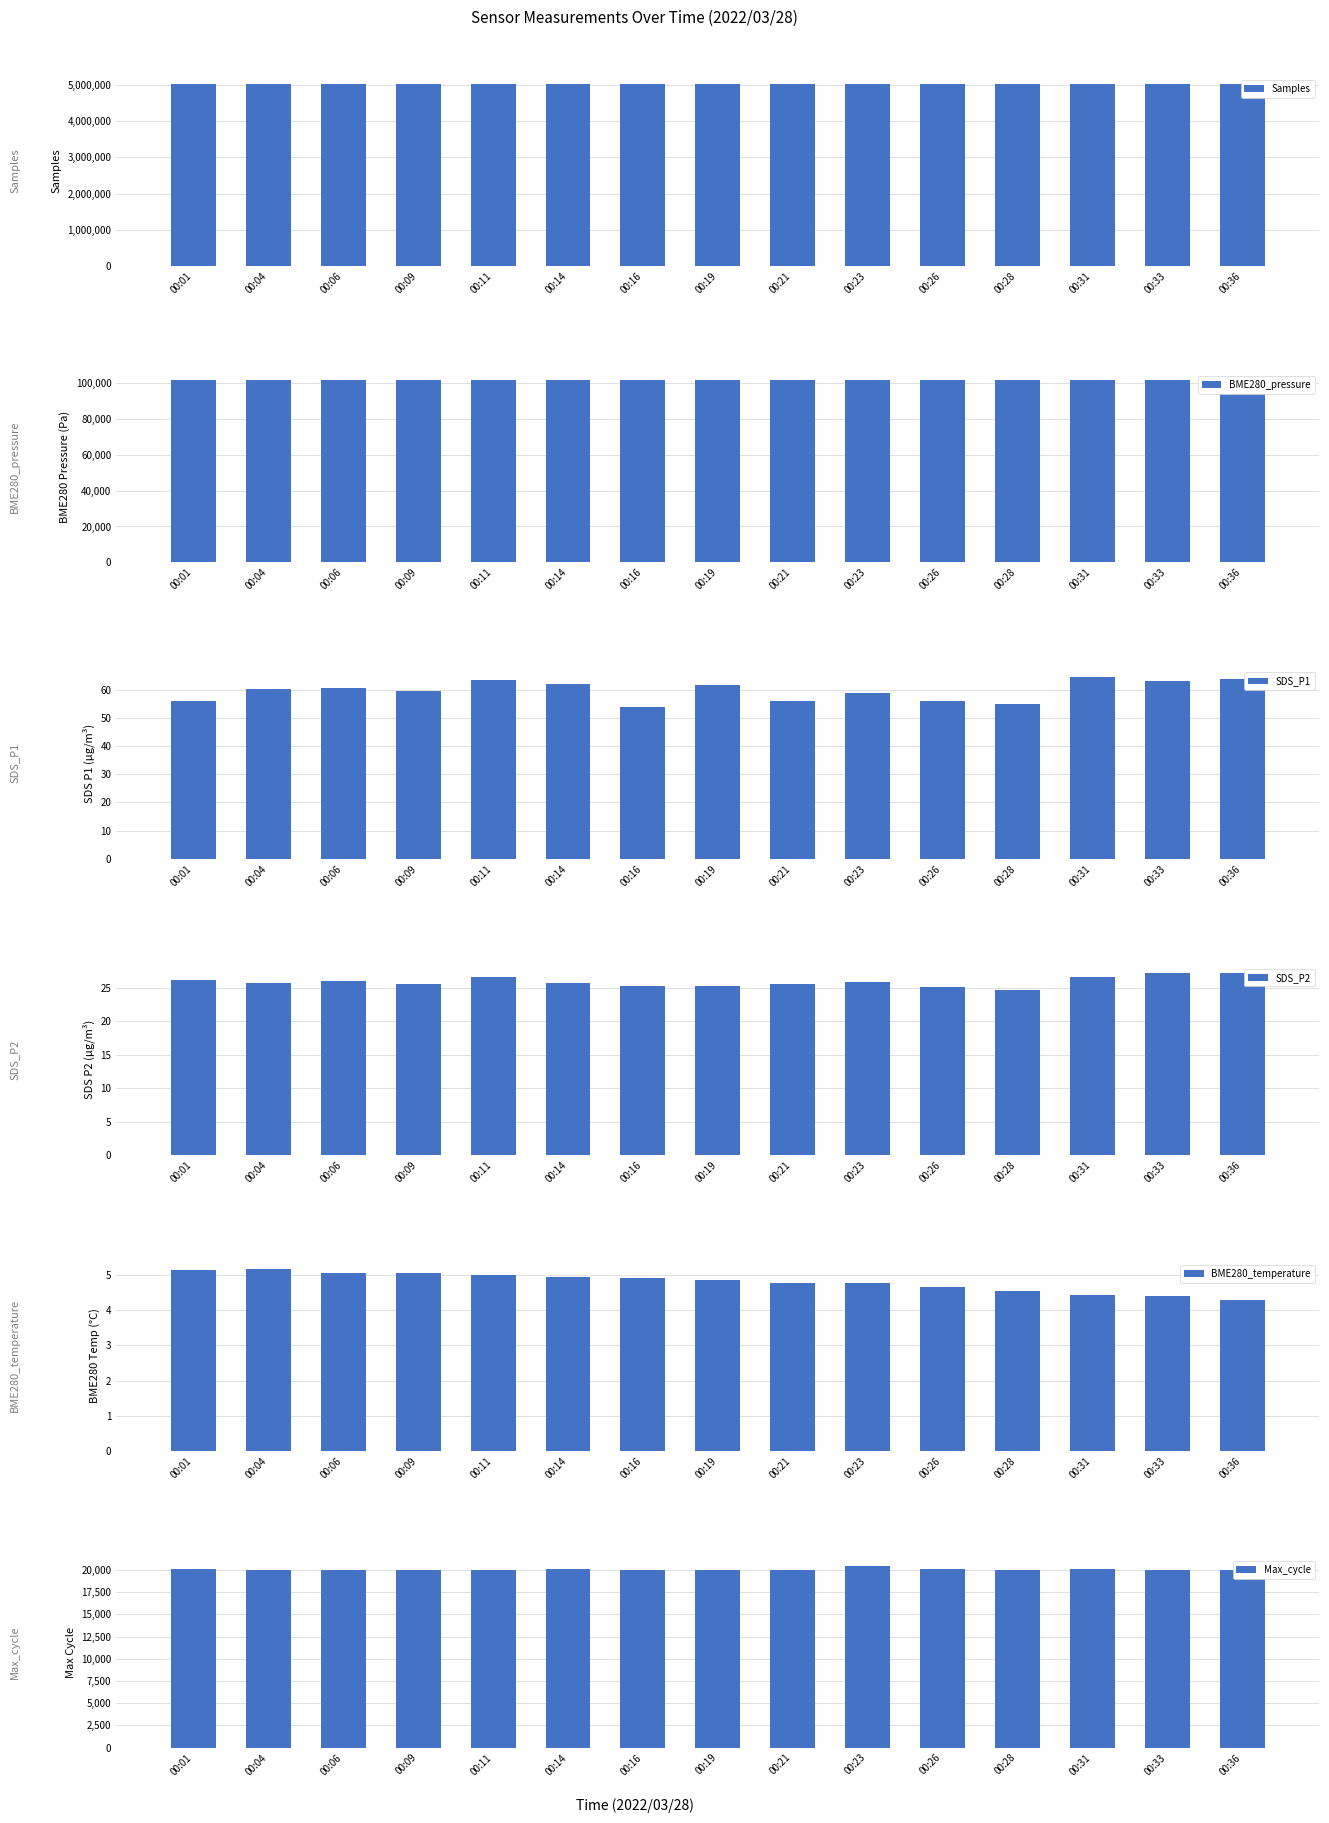

True or false: BME280_temperature has a value of 2.5 at 00:06.

False